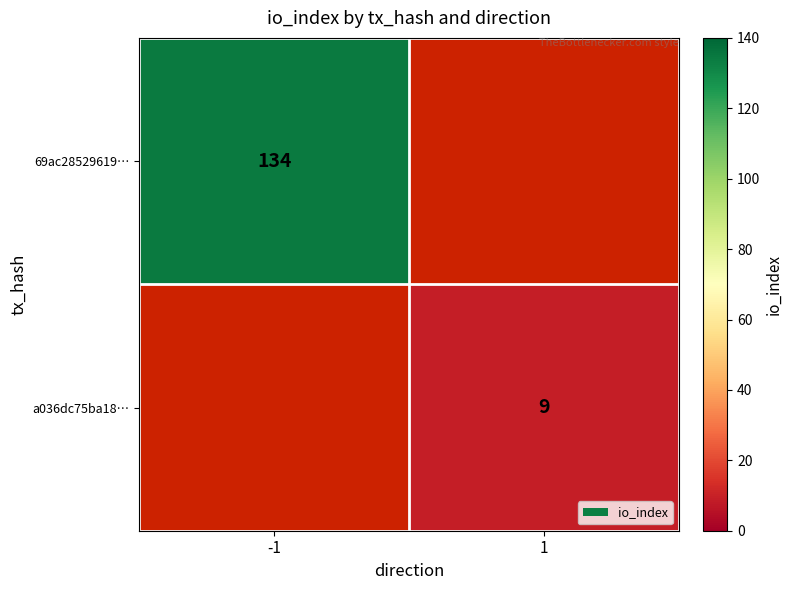

True or false: a036dc75ba18… has a value of 15 at 1.

False